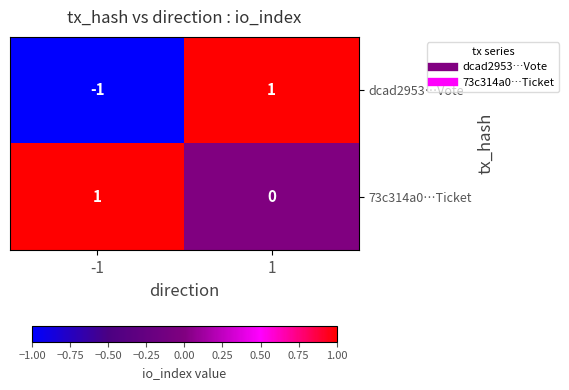

Which series has the largest total across all categories?

73c314a0…Ticket